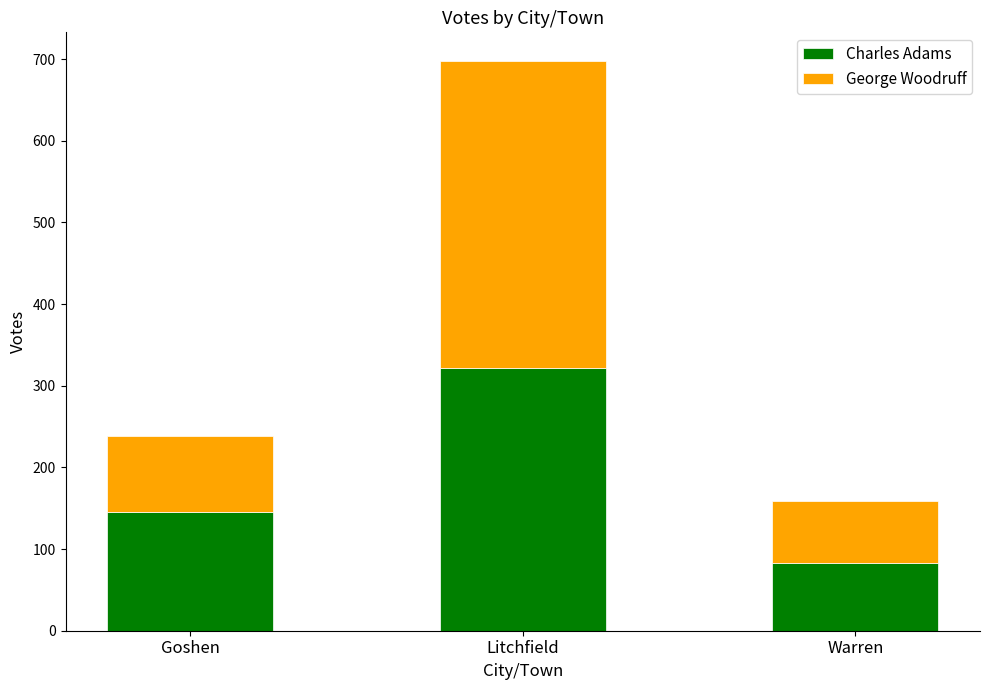

True or false: Charles Adams has a value of 201 at Goshen.

False